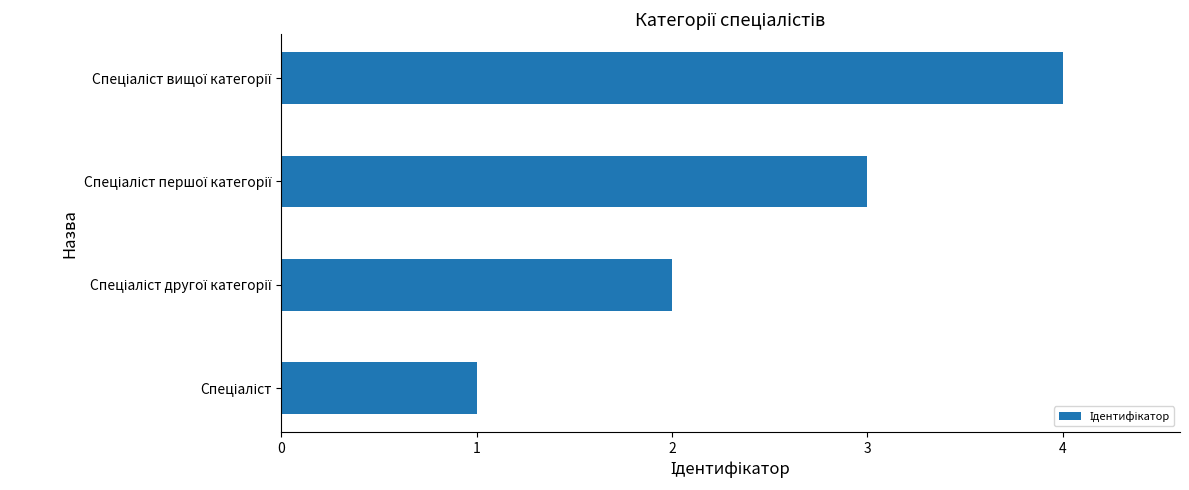

Count the values in the range 2 to 4.

3